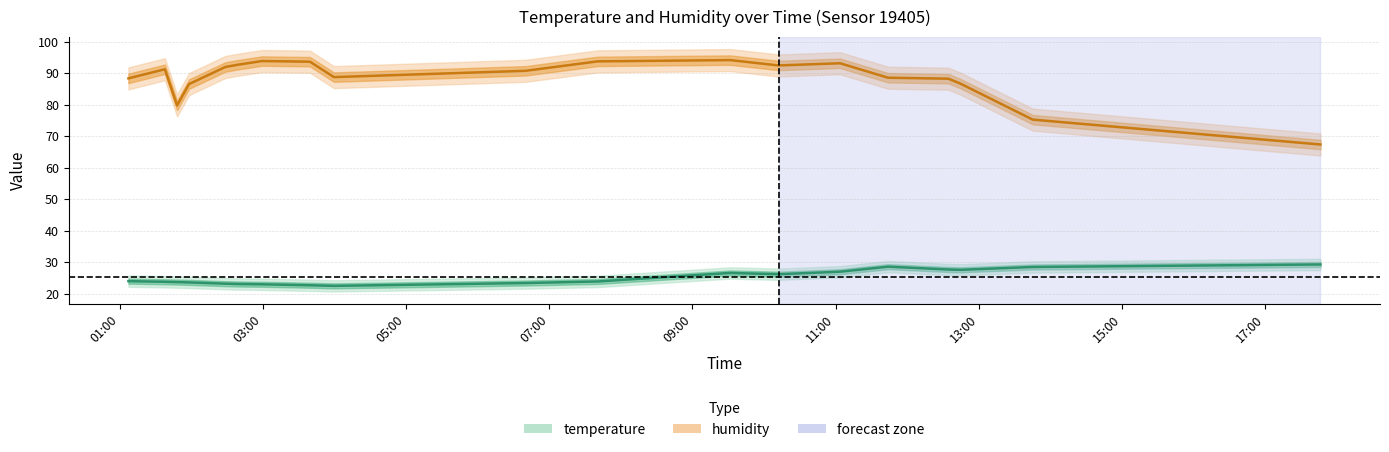

How many interior local valleys does the humidity series have?

3